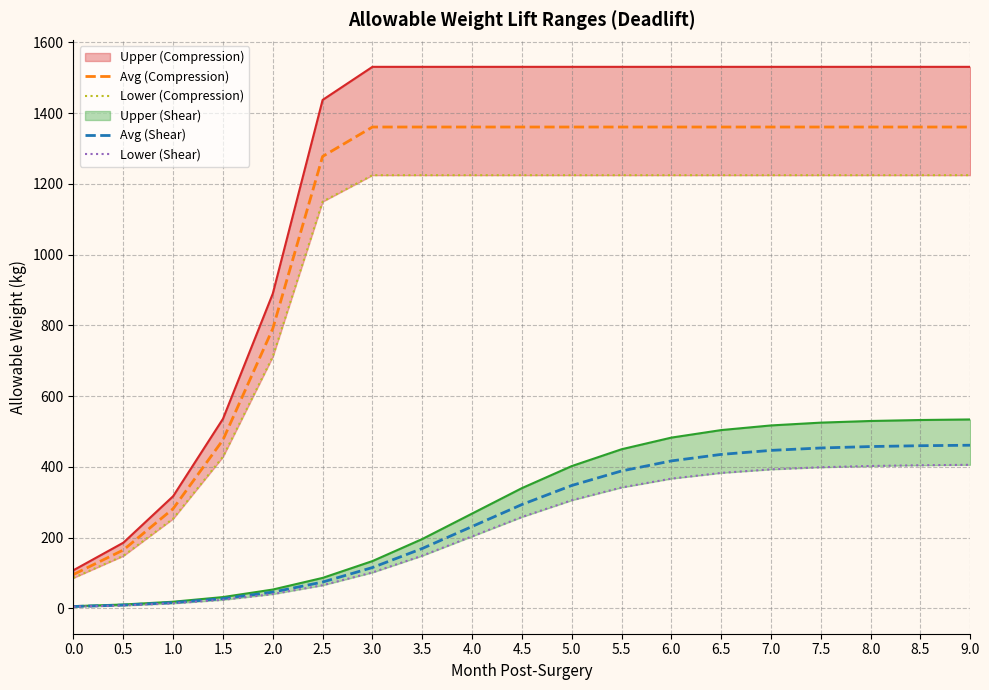

Is it true that Avg (Compression) equals 1360.4 at 6.0?

True